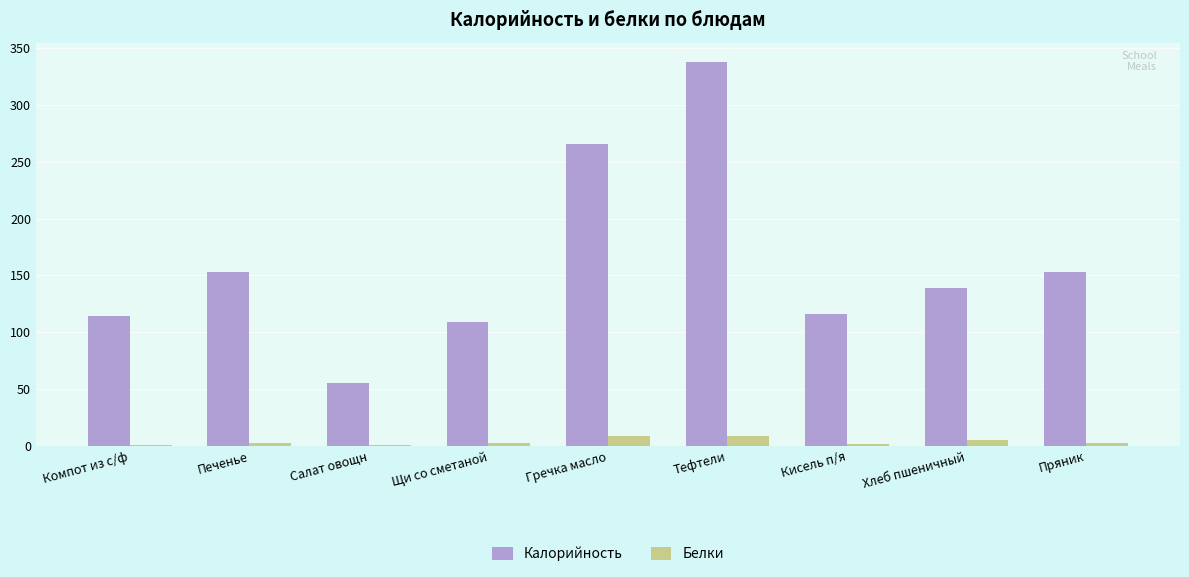

How many groups of bars are there?

9